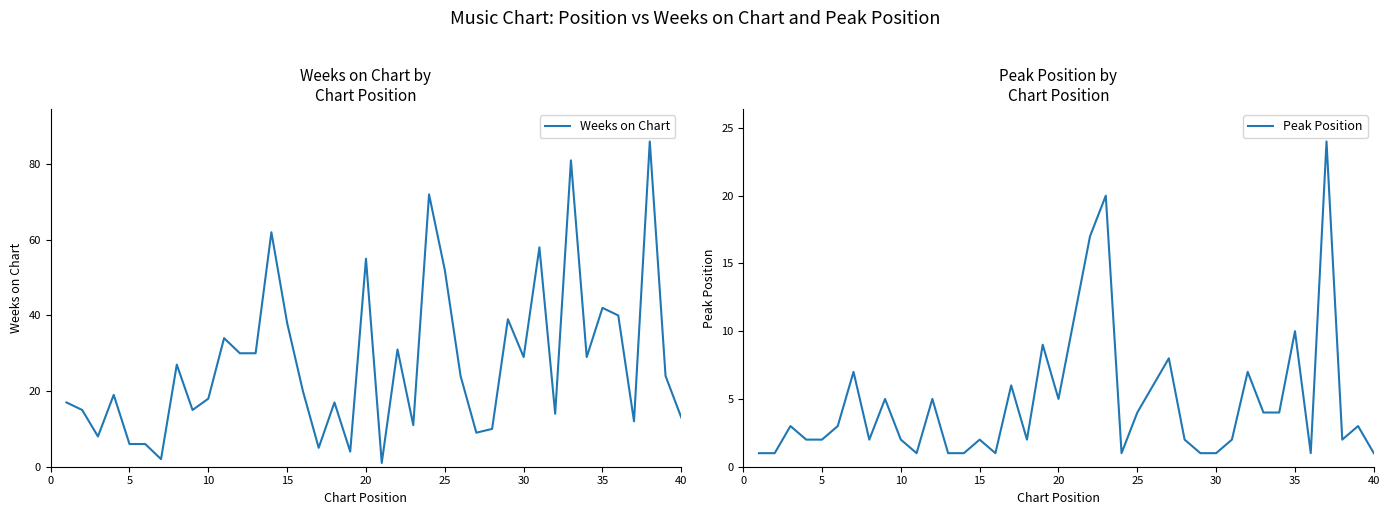

True or false: Peak Position has more than 2 points higher than both neighbors.

True